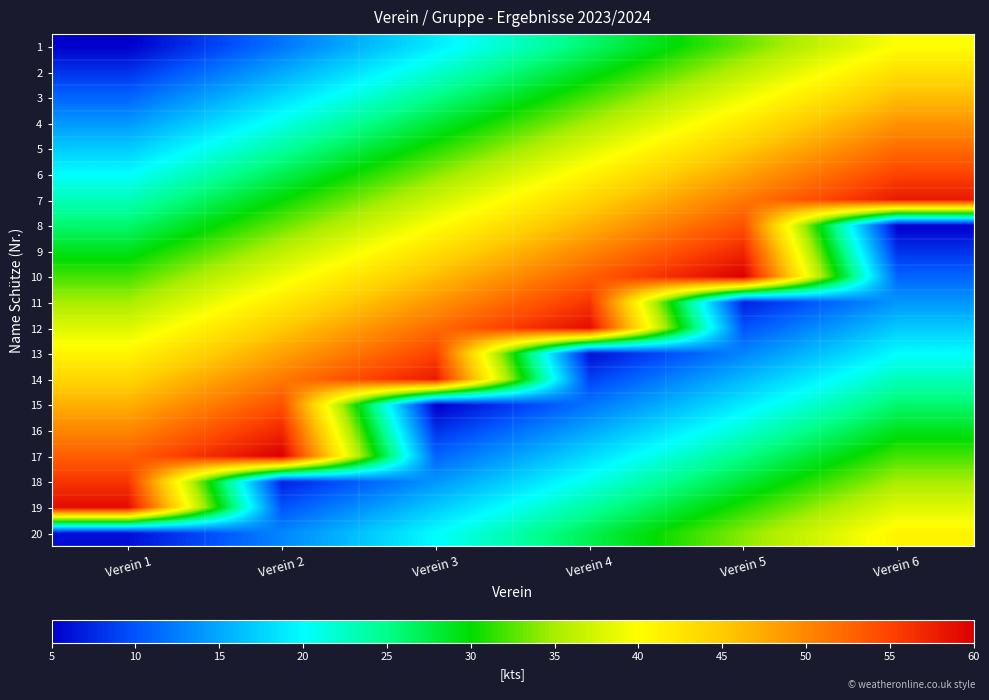

At which category is the sum across all series the highest?

Verein 5